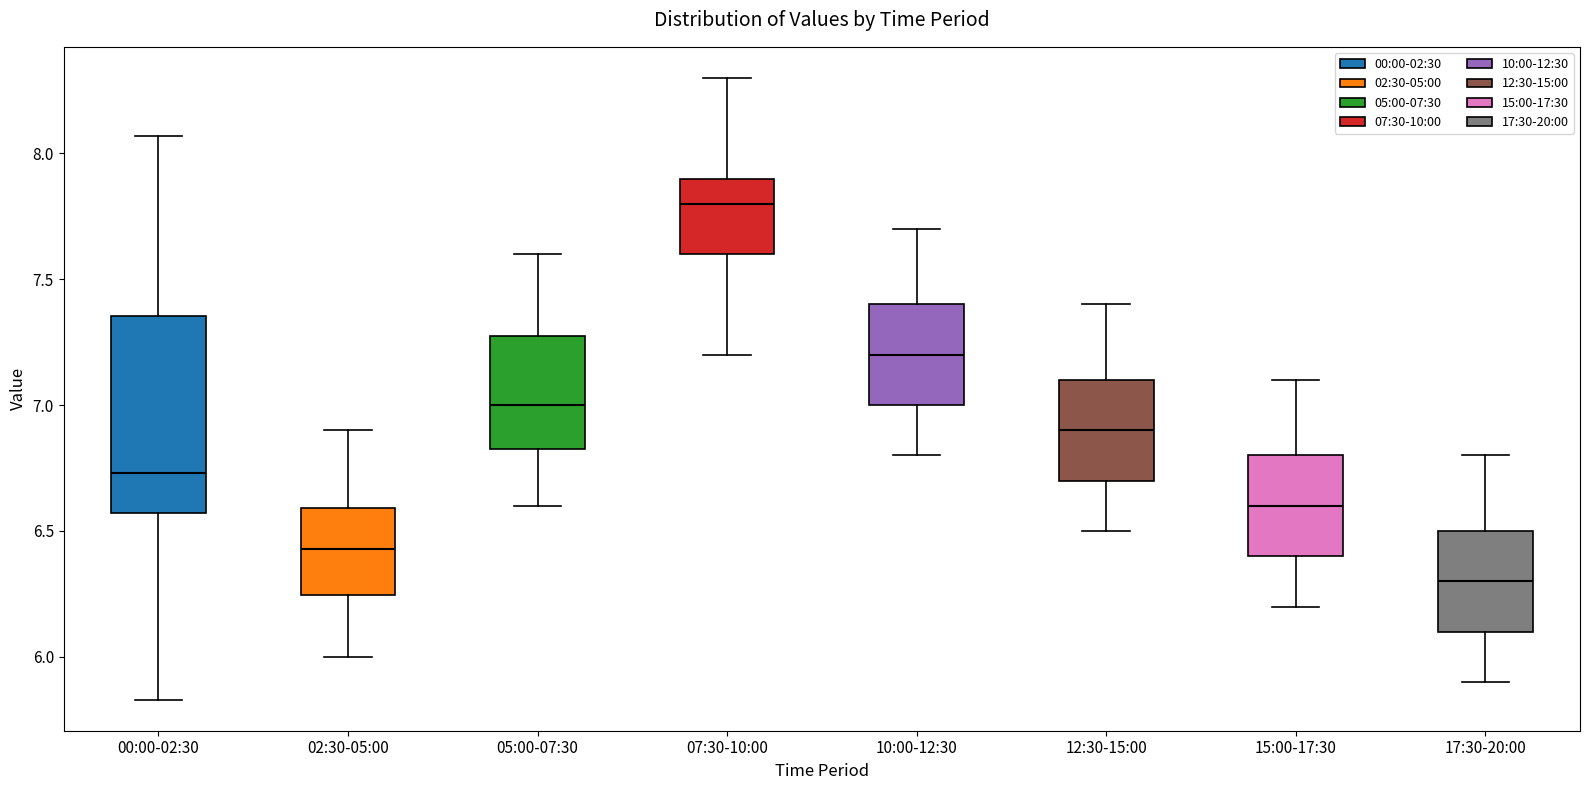

Where does the median line of the box for 02:30-05:00 sit on the y-axis? The values are not printed on the chart, so give them approximately, as read against the axis.

6.45